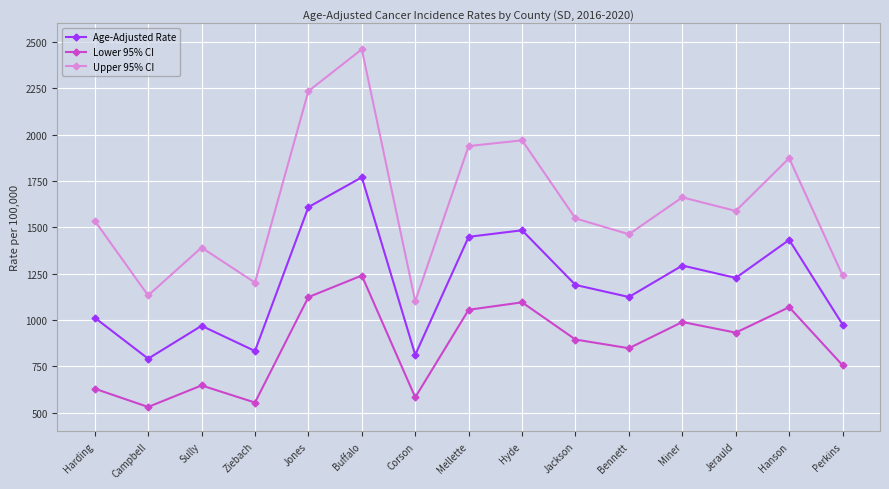

At how many categories does at least one series exceed 2000?

2